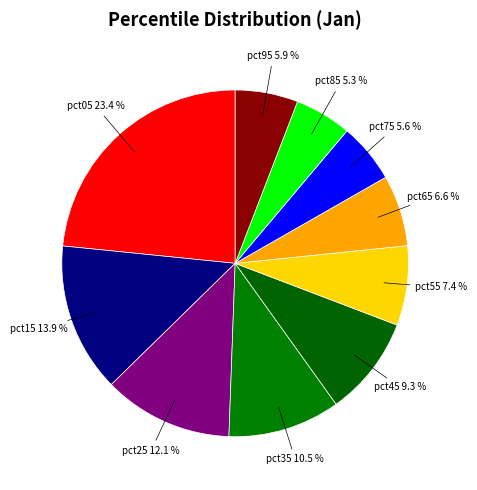

Is the sum of pct65 and pct15 greater than half?

No